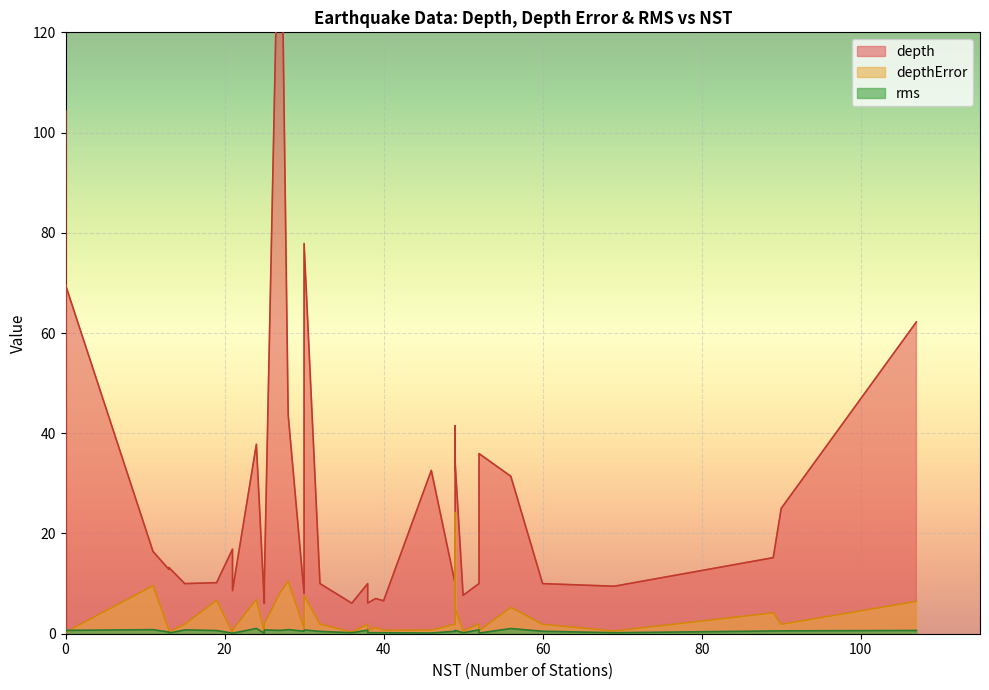

What is the sum of all rms values?

20.1